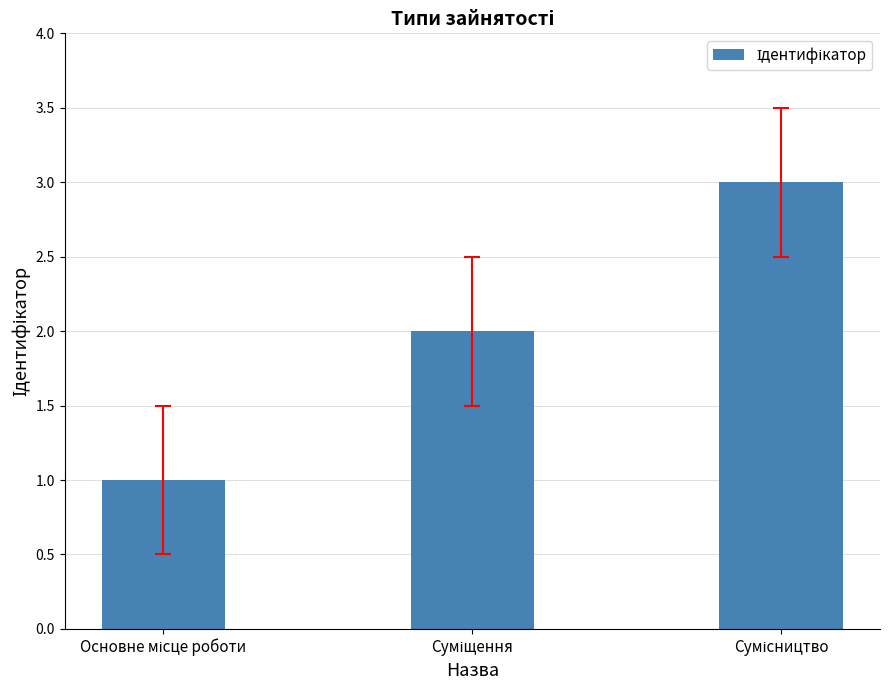

What is the maximum value shown in the chart?

3